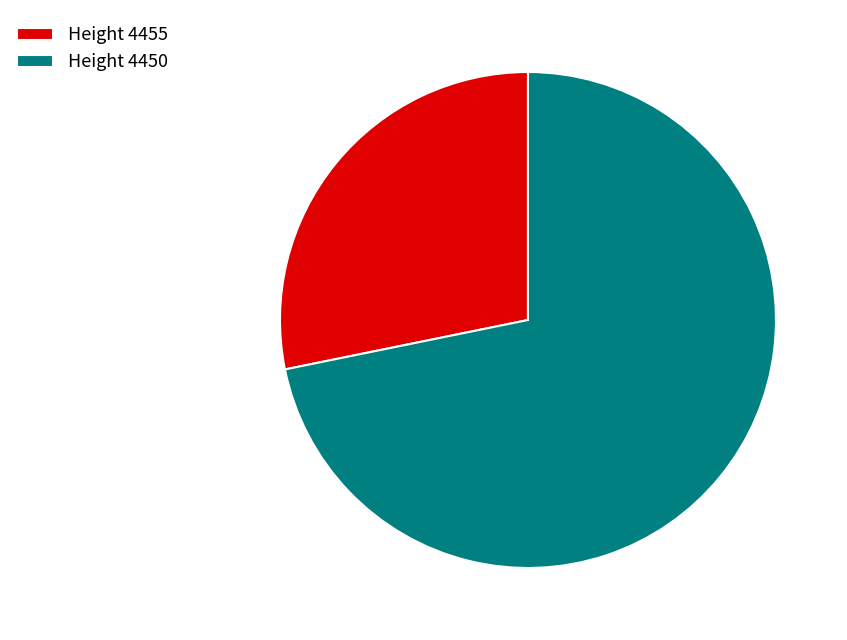

Which category has the smallest portion of the pie?

Height 4455